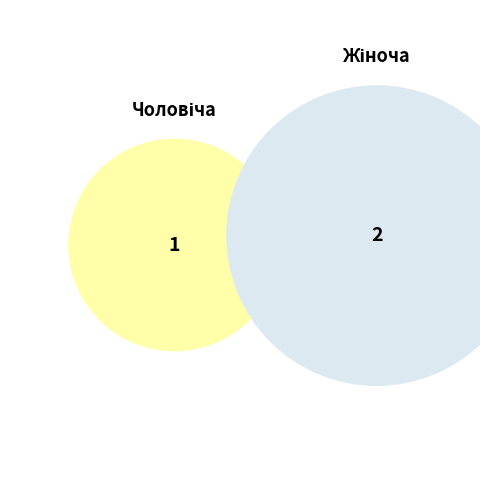

Which category has the biggest portion of the pie?

Жіноча